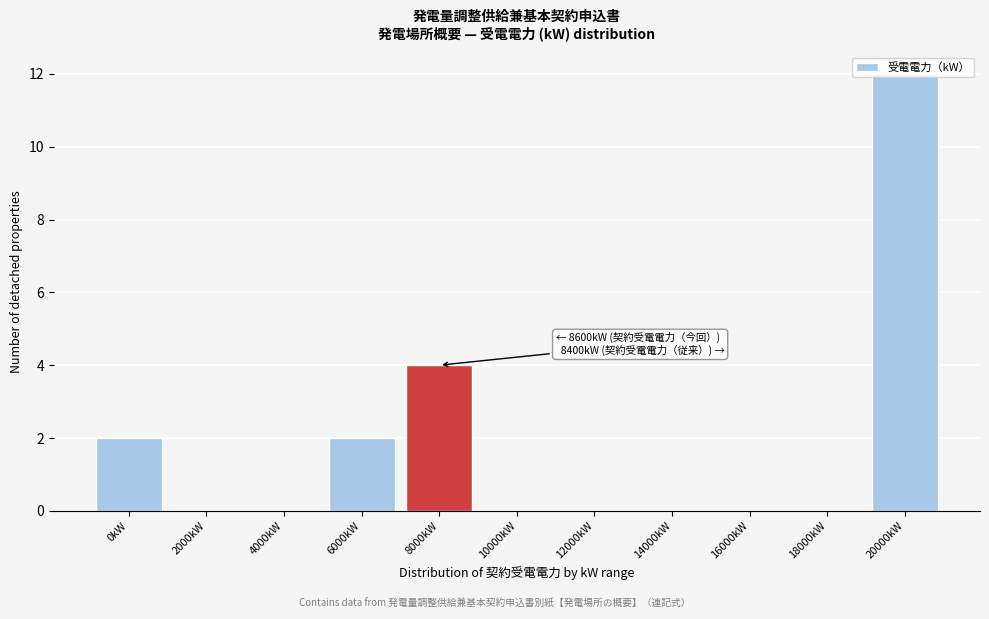

At which label is the value closest to 6?

8000kW